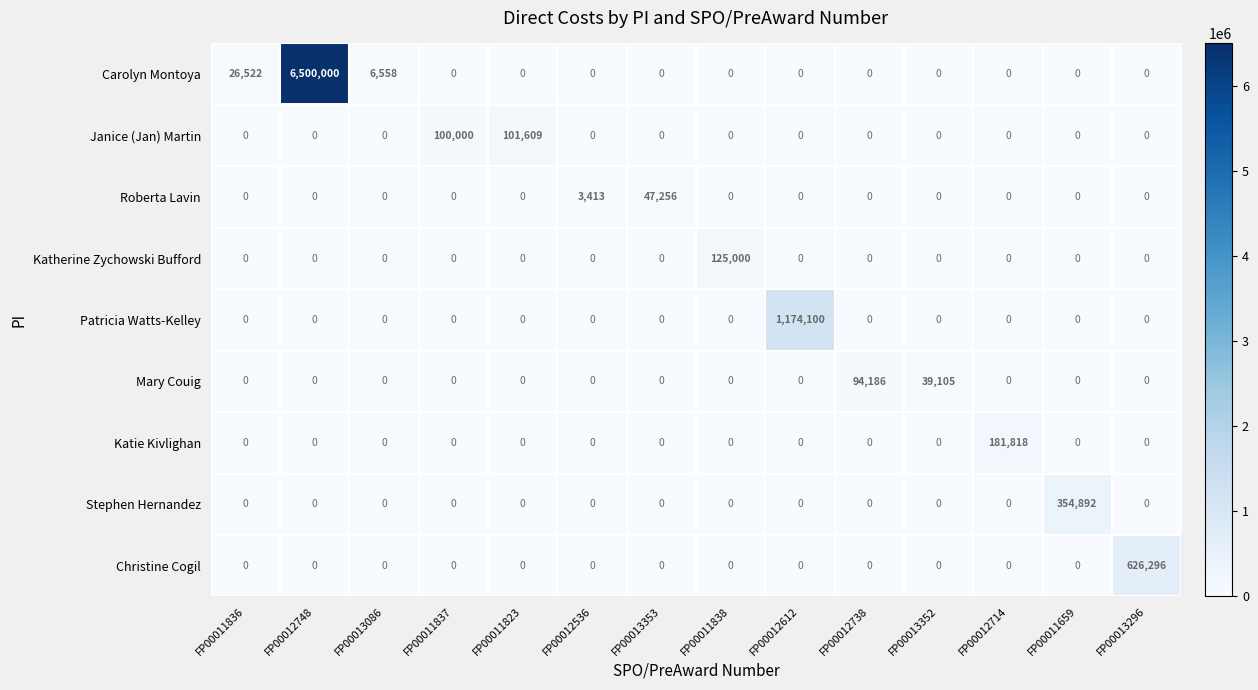

What is the total value across all series at FP00011823?

101609